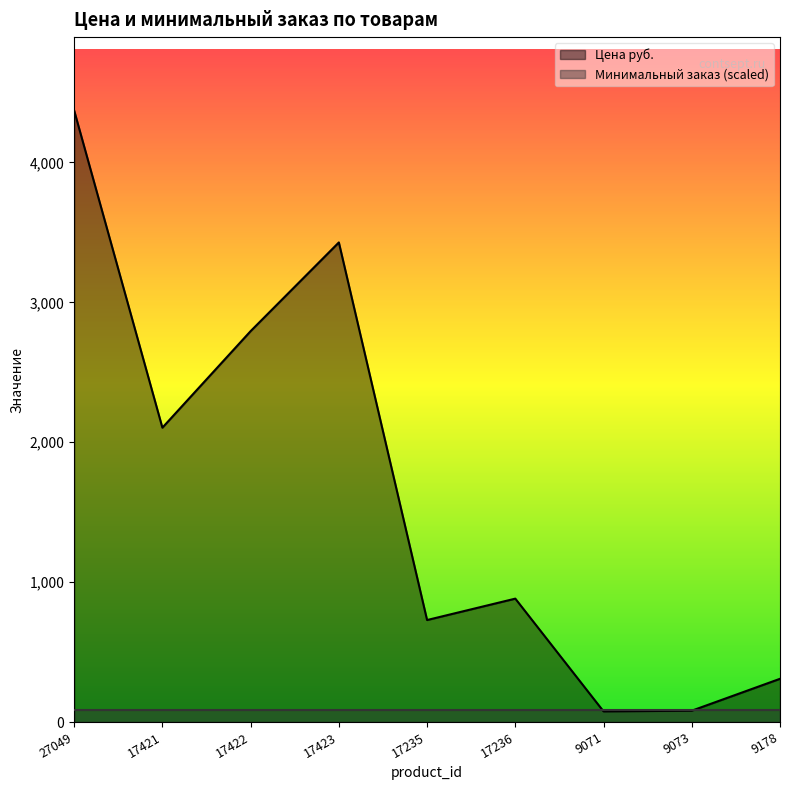

What is the sum of the values at 17235 and 17423?

4157